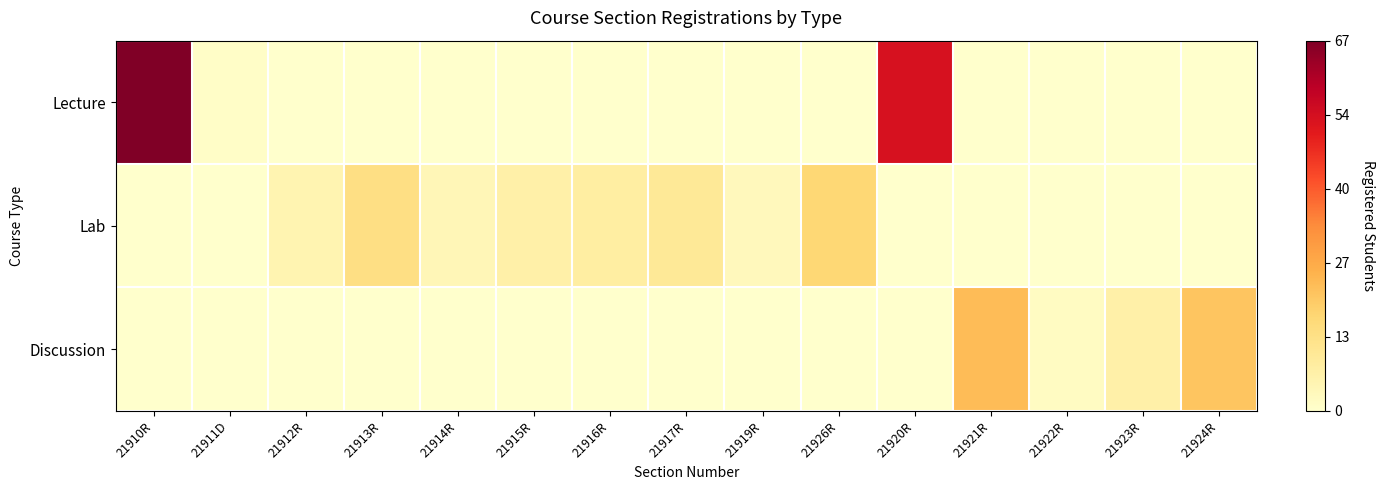

Which series changed the most between 21921R and 21924R?

Discussion